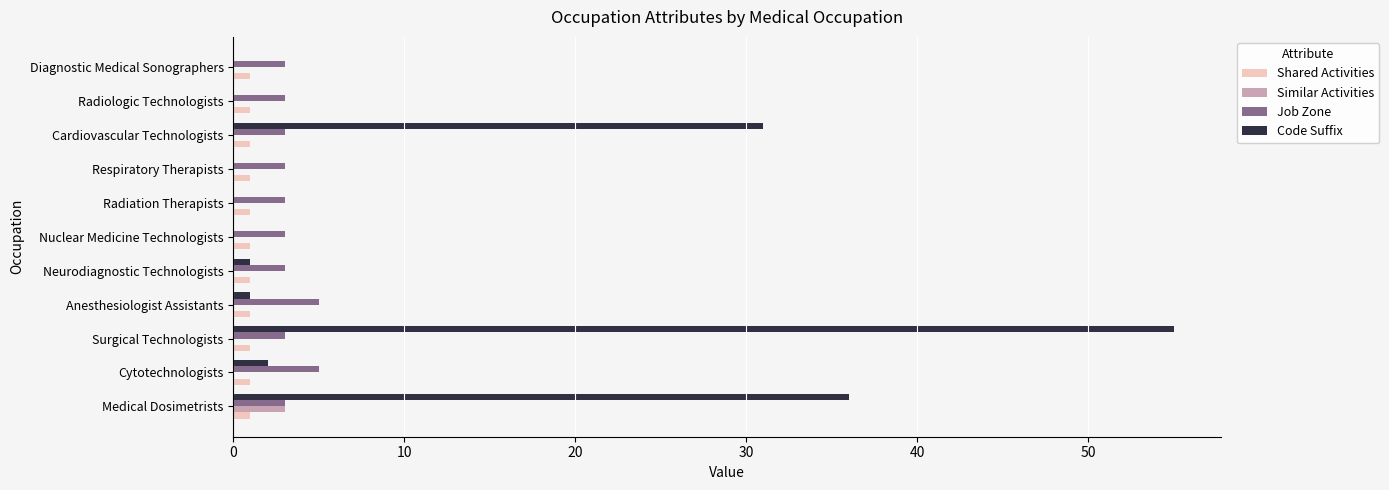

At which category is the sum across all series the highest?

Surgical Technologists